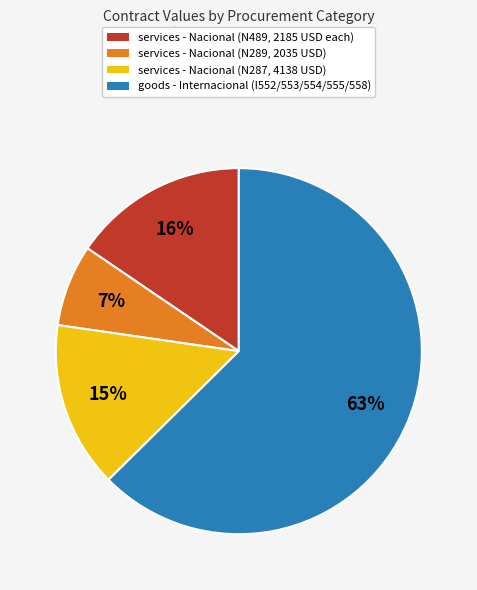

To the nearest percent, what portion does services - Nacional (N289, 2035 USD) represent?

7%